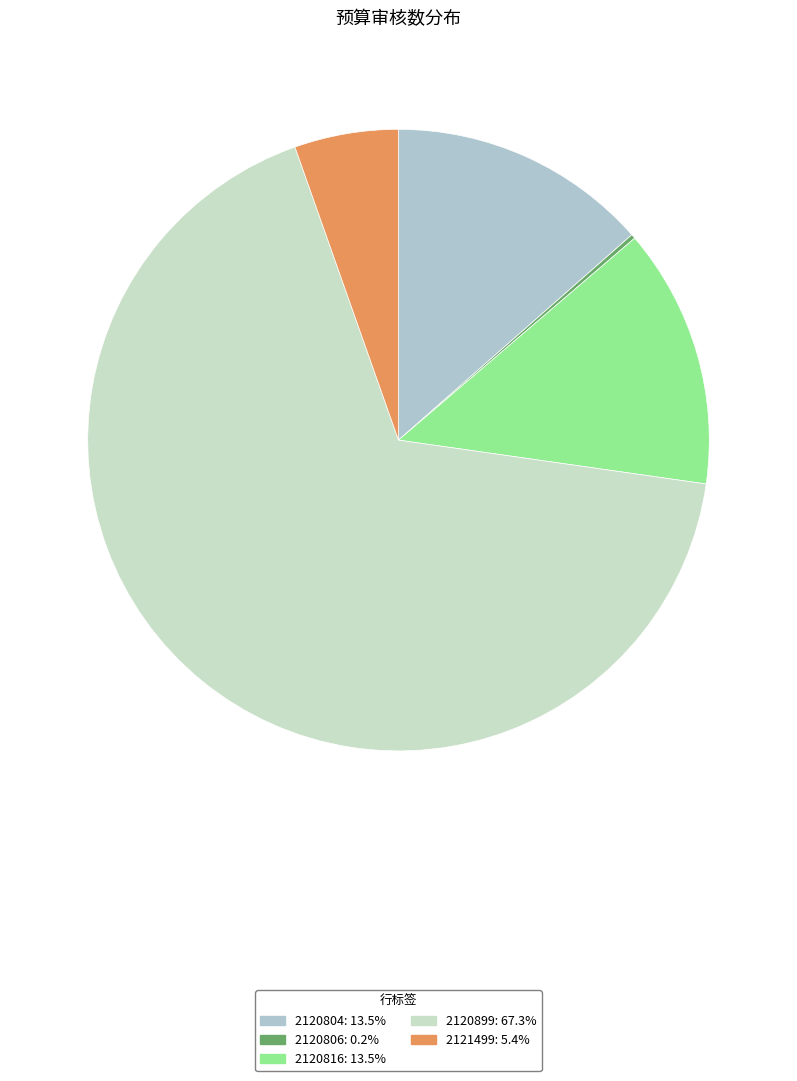

To the nearest percent, what is the difference between the 2120899 and 2120804 slice percentages?

54%